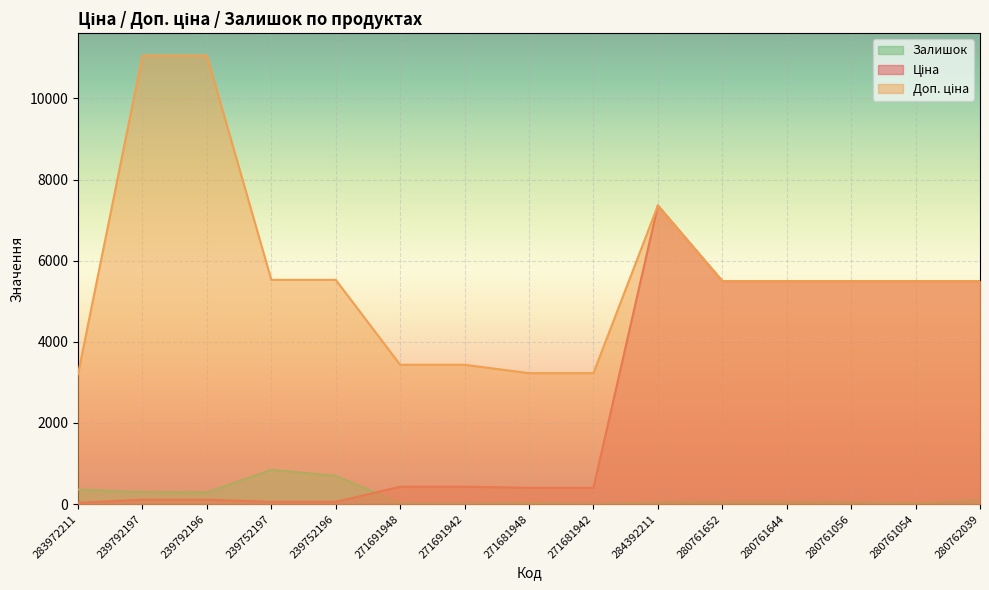

What is the approximate value of Ціна at 271681942?

403.6